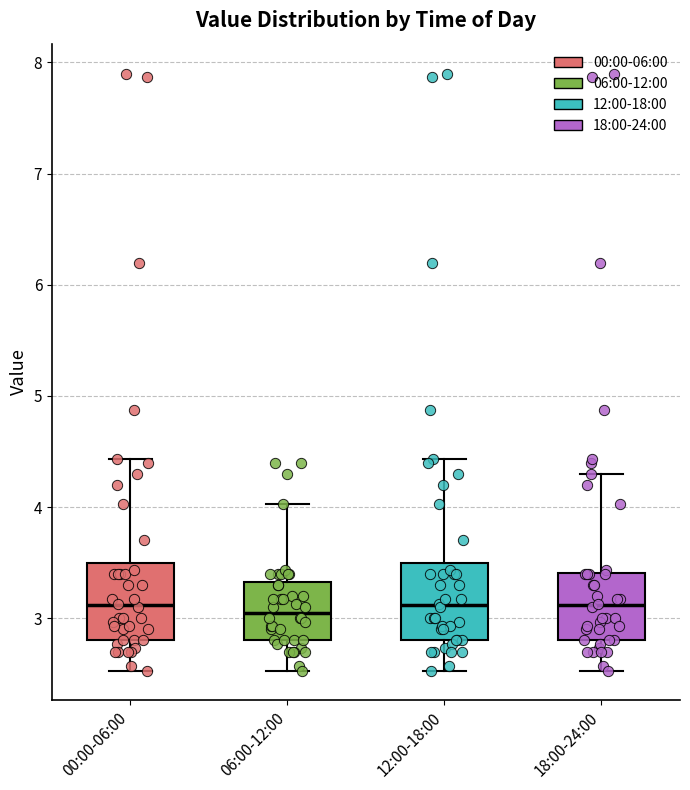

Reading left to right, read every box against the y-axis: the position of its median line, the range the box covers, and the ends of its whiskers. The values are not printed on the chart, so give them approximately, as read against the axis.

00:00-06:00: median 3.1, box 2.8 to 3.5, whiskers 2.5 to 4.4
06:00-12:00: median 3.1, box 2.8 to 3.3, whiskers 2.5 to 4.0
12:00-18:00: median 3.1, box 2.8 to 3.5, whiskers 2.5 to 4.4
18:00-24:00: median 3.1, box 2.8 to 3.4, whiskers 2.5 to 4.3